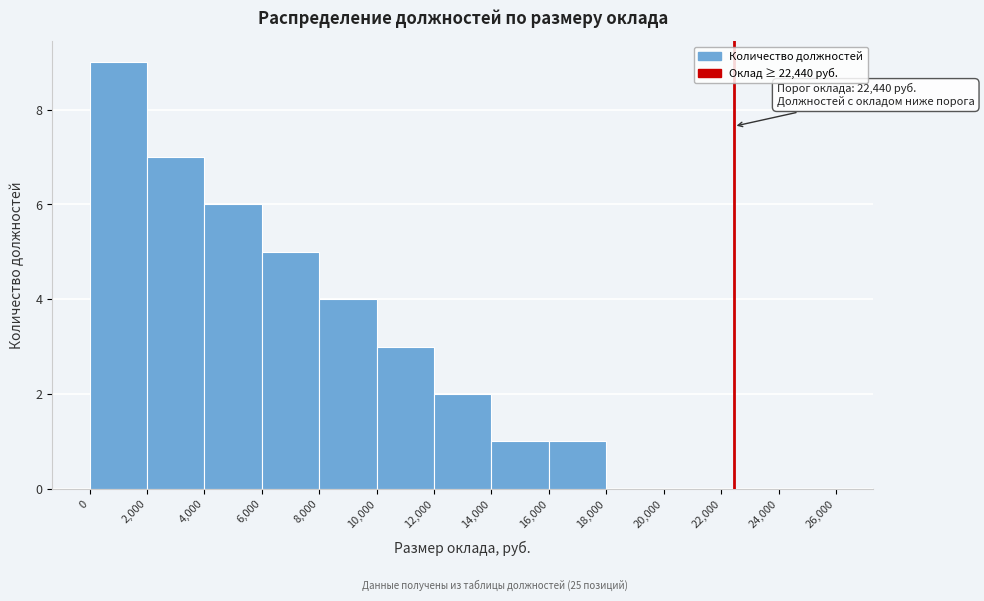

Over which range of the x-axis is the bar tallest?

0 to 2,000